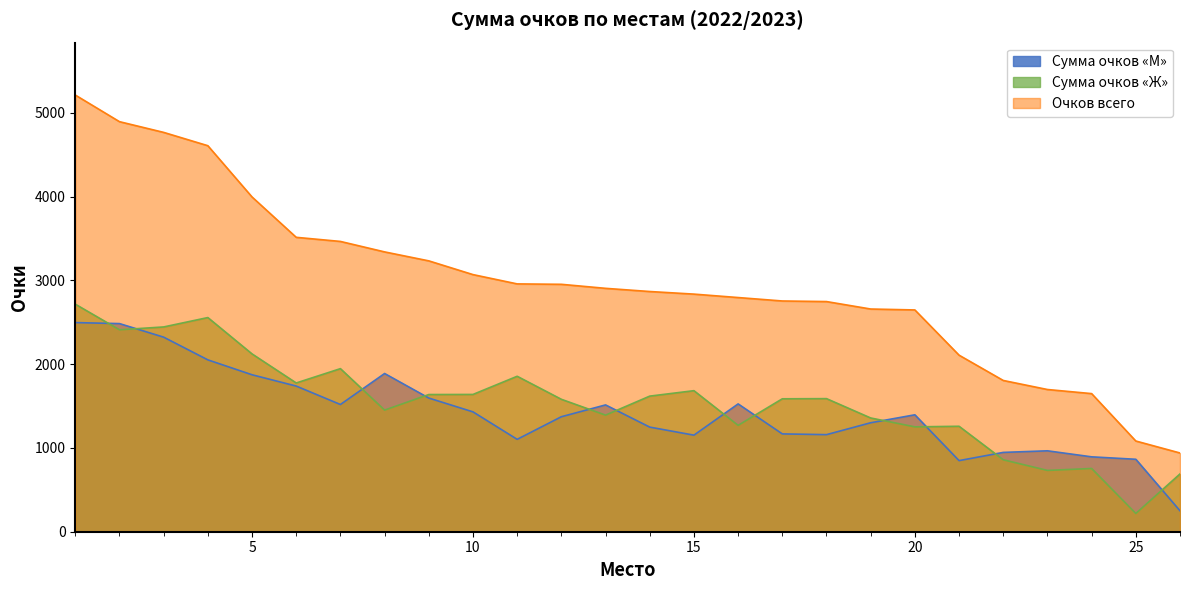

How many distinct data groups are displayed?

3